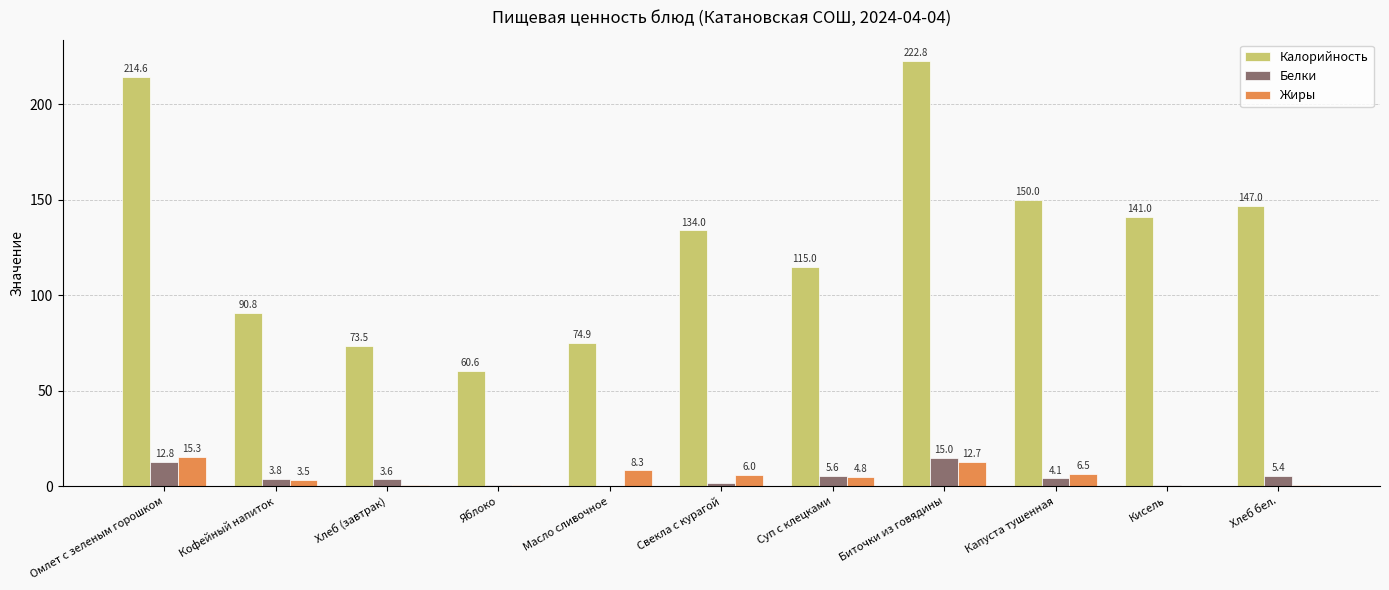

What is the sum of all Белки values?

53.2